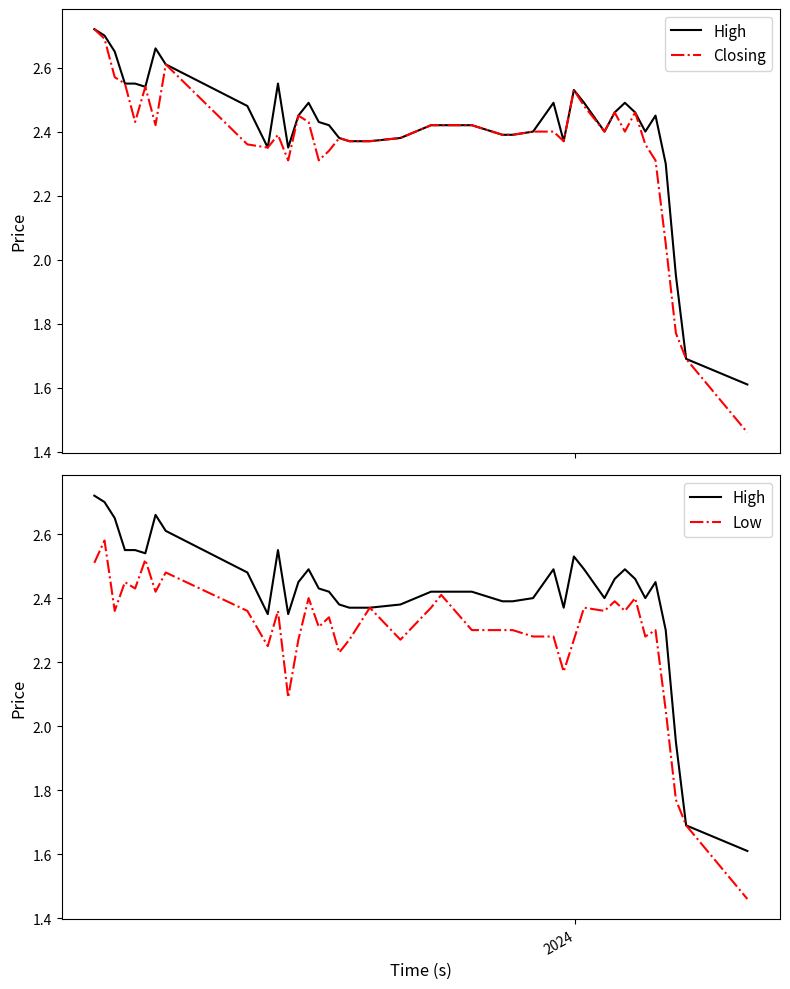

What is the greatest value displayed?

2.7